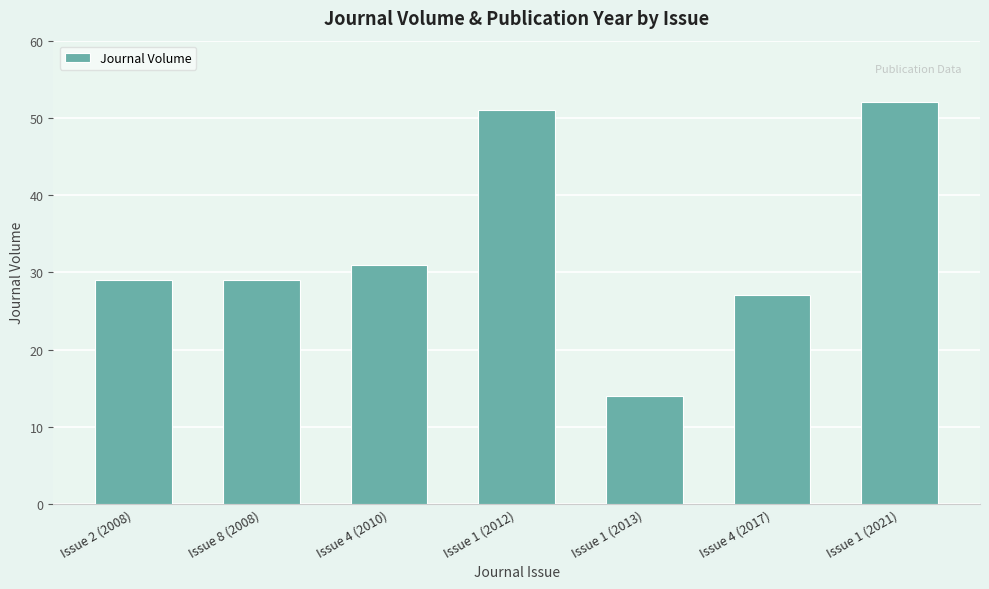

What value does the data have at Issue 4 (2017), to the nearest 5?

25